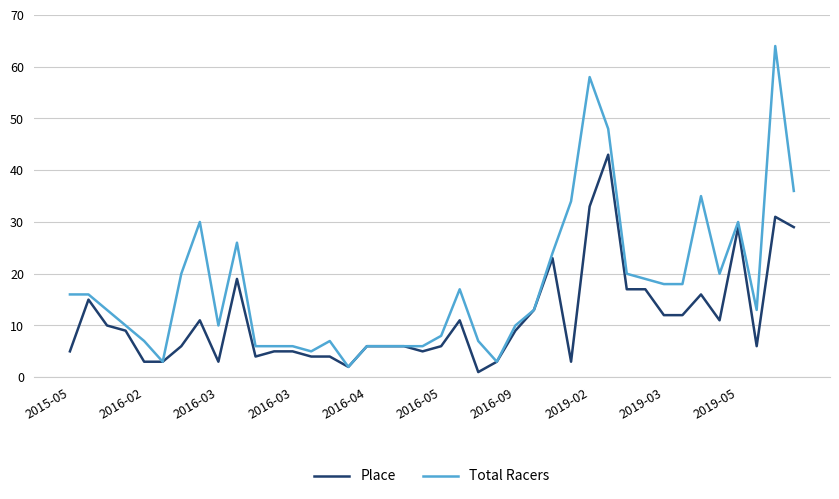

What are all the series names shown in the legend?

Place, Total Racers